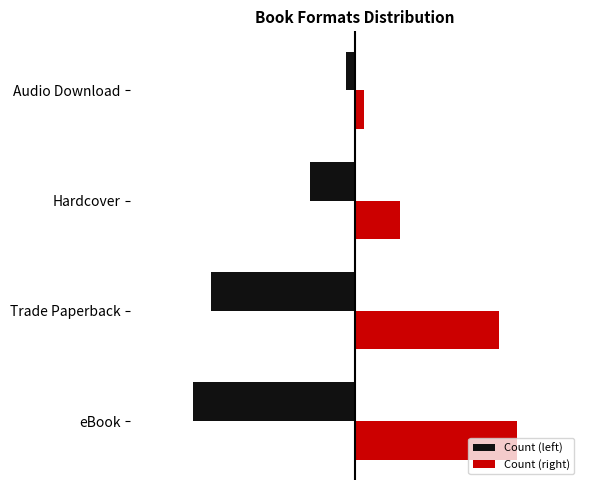

What are all the series names shown in the legend?

Count (left), Count (right)